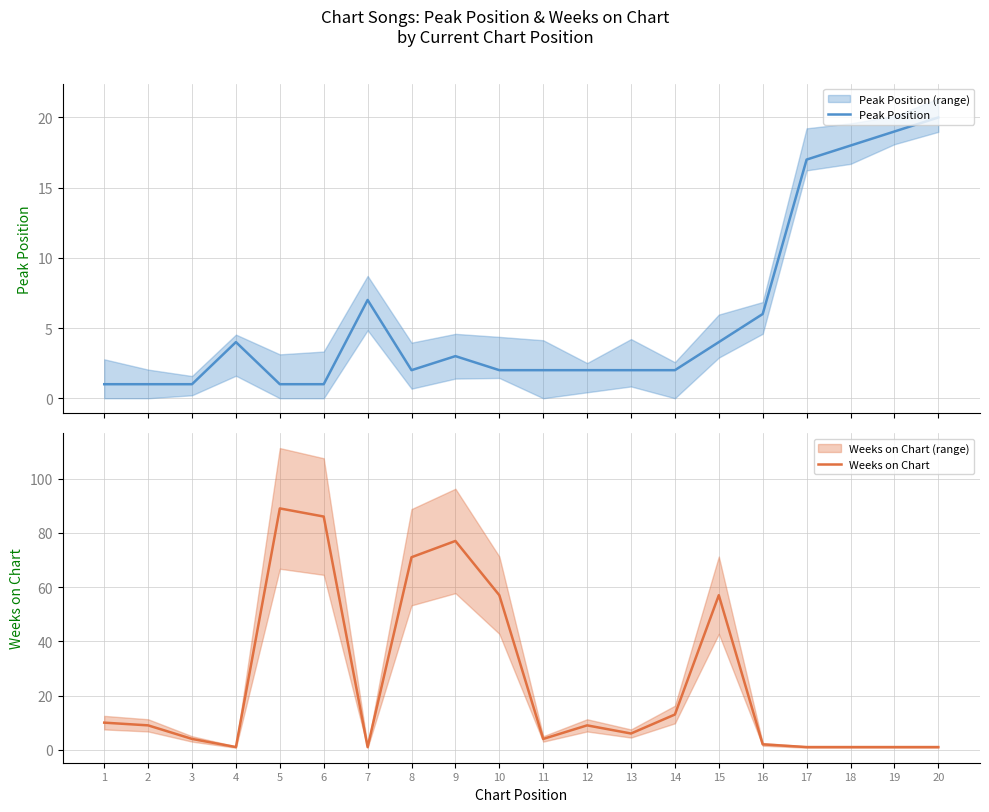

How many series are shown in this chart?

2